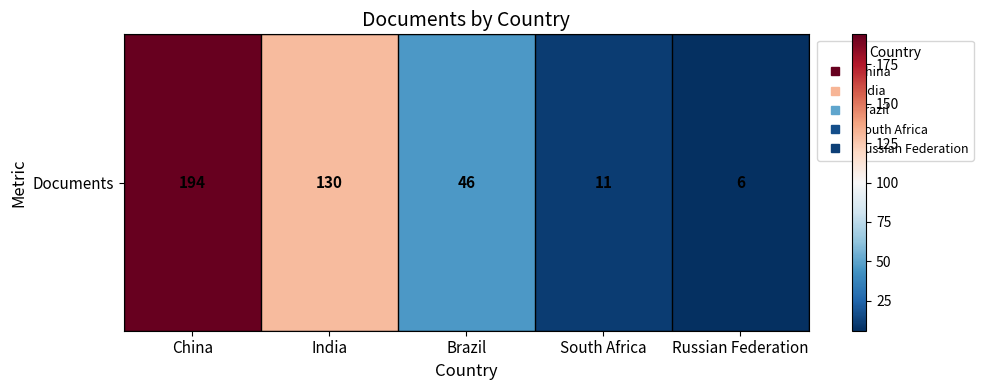

What is the difference between the values at South Africa and Brazil?

35